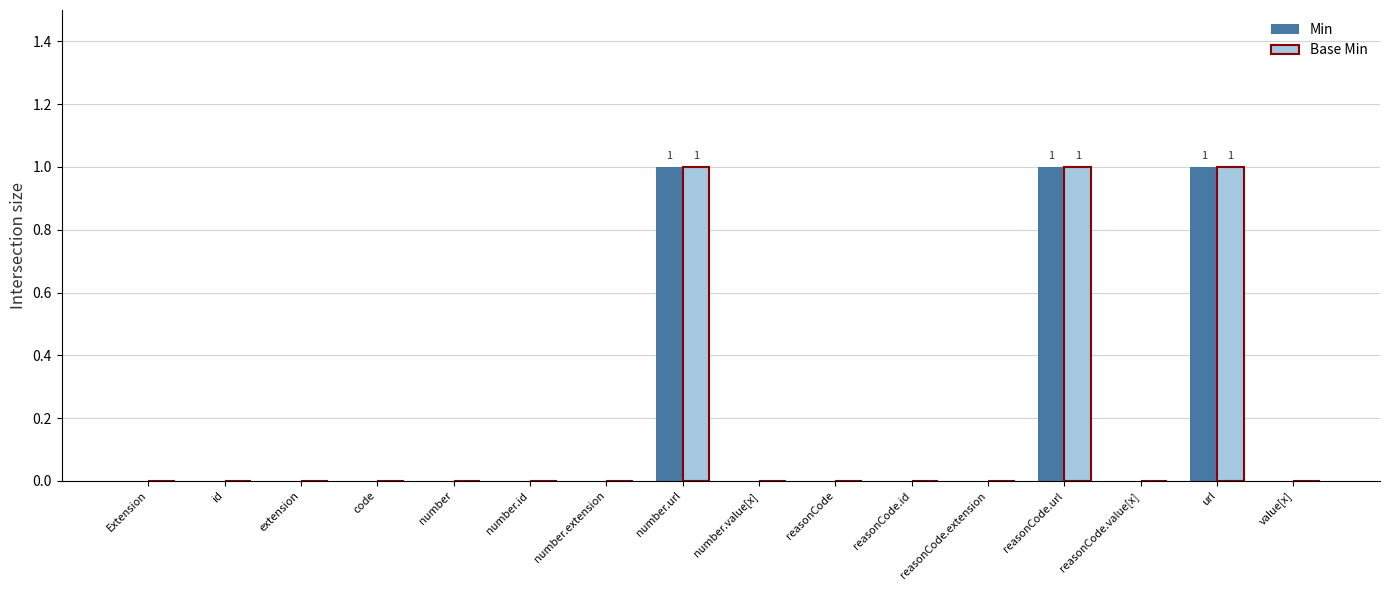

True or false: Min has a value of 0 at Extension.

True